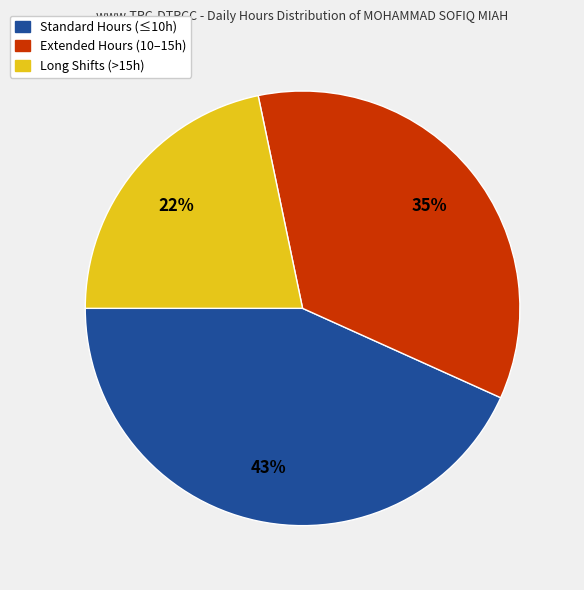

Count the number of slices in the pie.

3